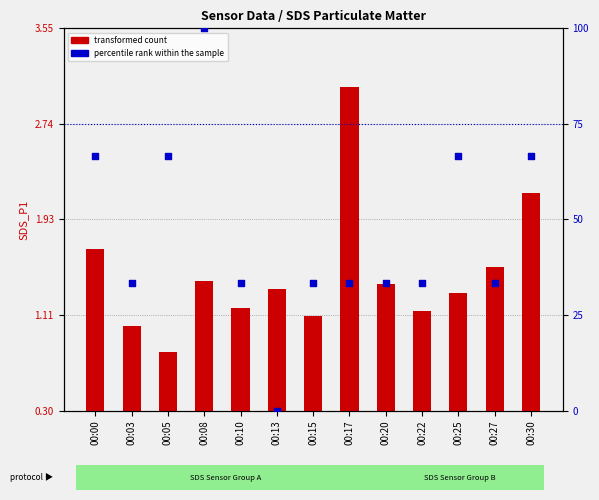

Which series reaches the minimum Y coordinate?

percentile rank within the sample